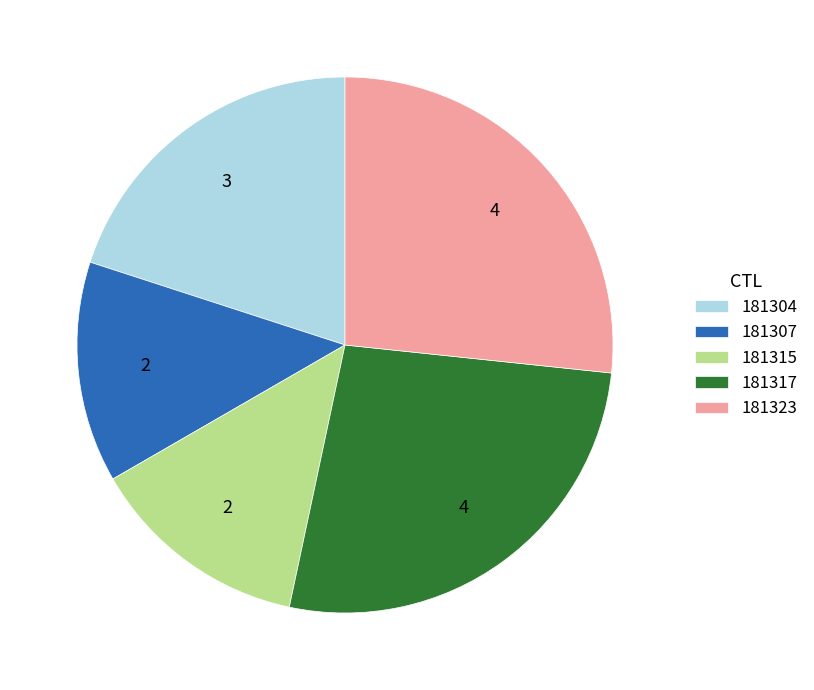

How many segments does this pie chart have?

5